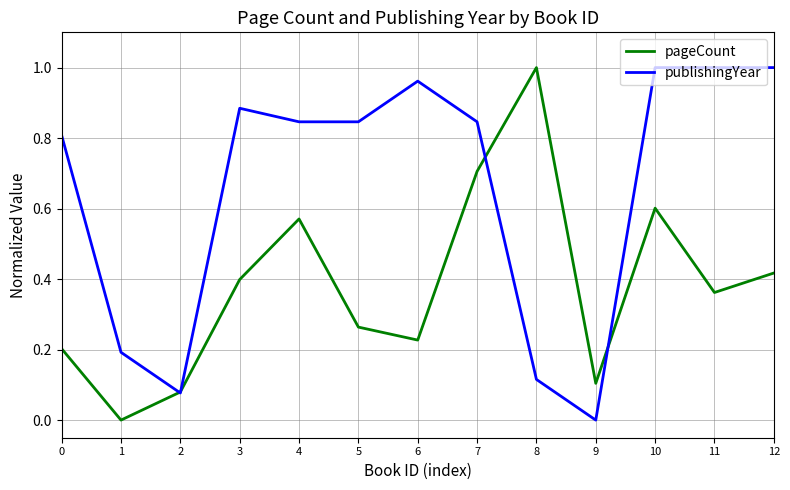

Rank the series by their average value, from lowest to highest.

pageCount, publishingYear